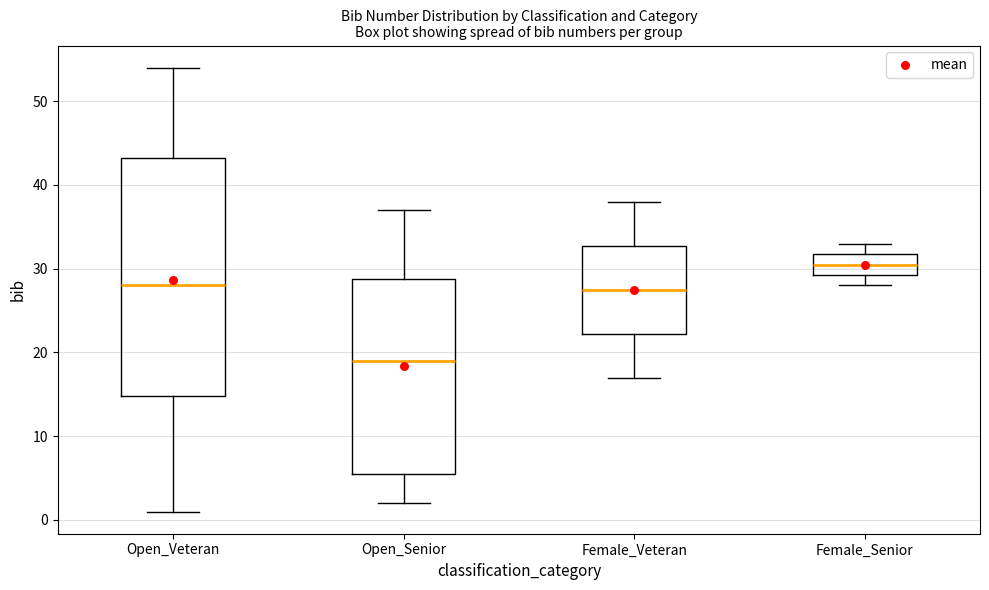

Comparing the boxes themselves (not the whiskers), which one is the tallest?

Open_Veteran